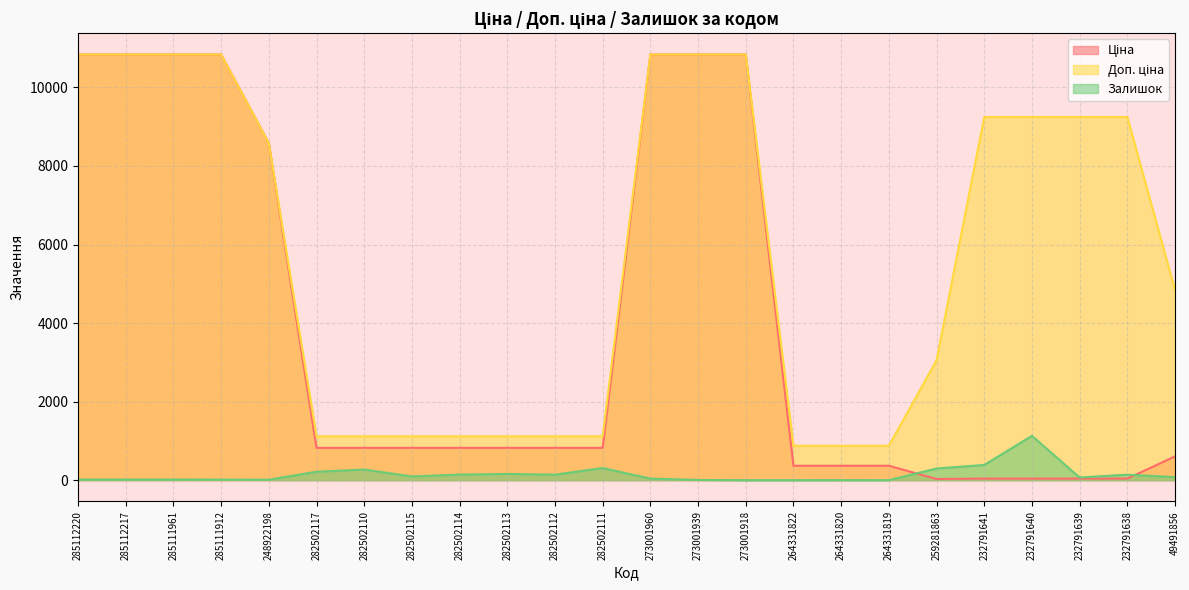

Where is the first local minimum for Ціна?

259281863